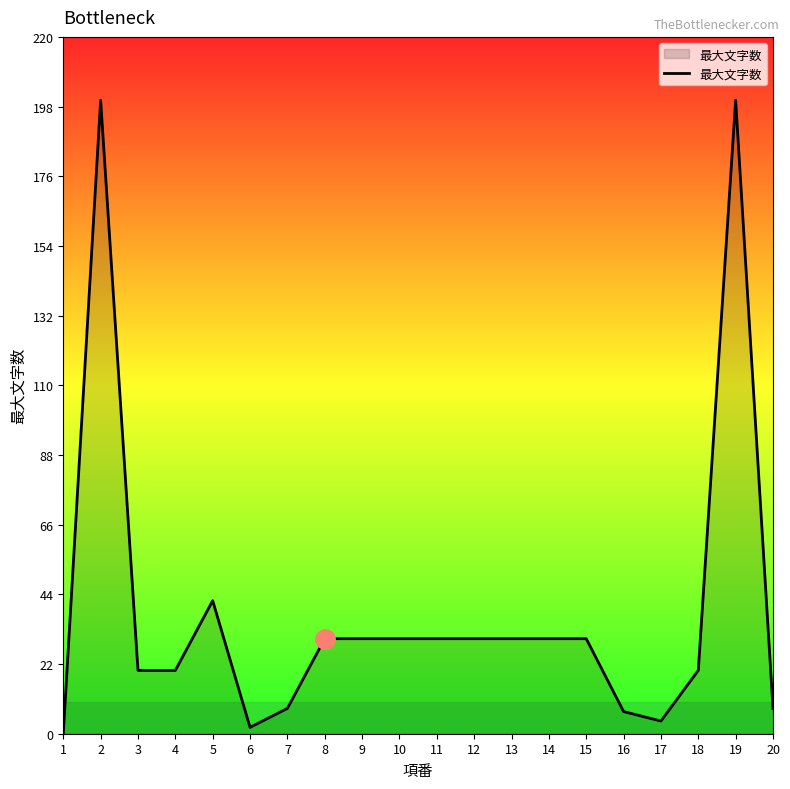

Approximately how many times larger is the value at 11 compared to 13?

1.0